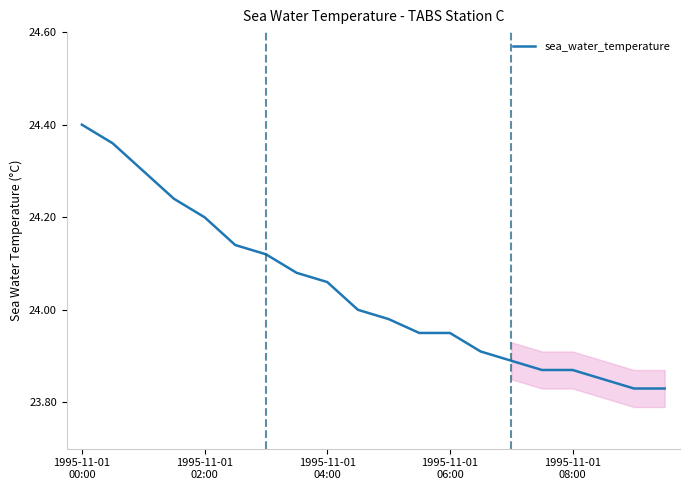

What is the difference between the maximum and minimum values?

0.6